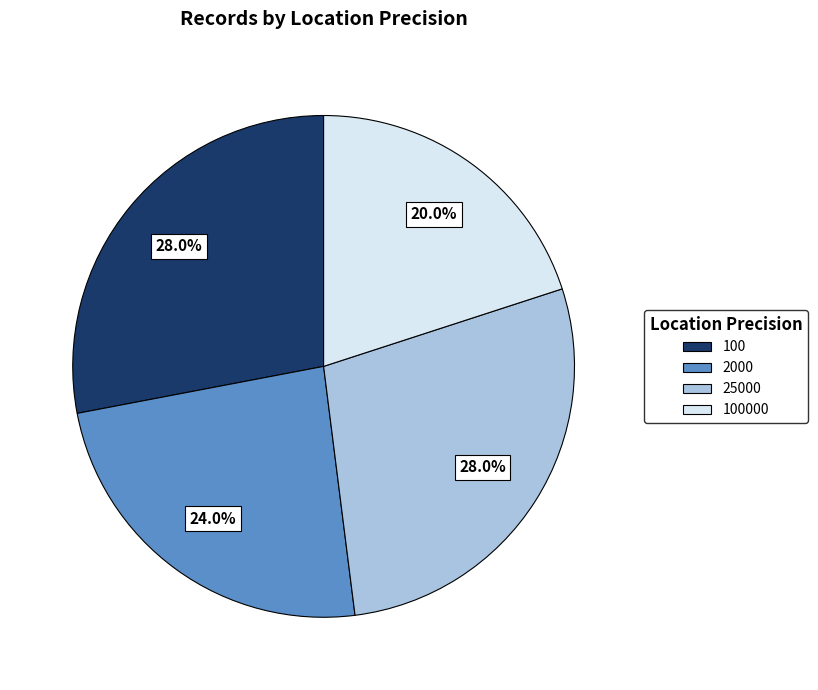

How many segments does this pie chart have?

4